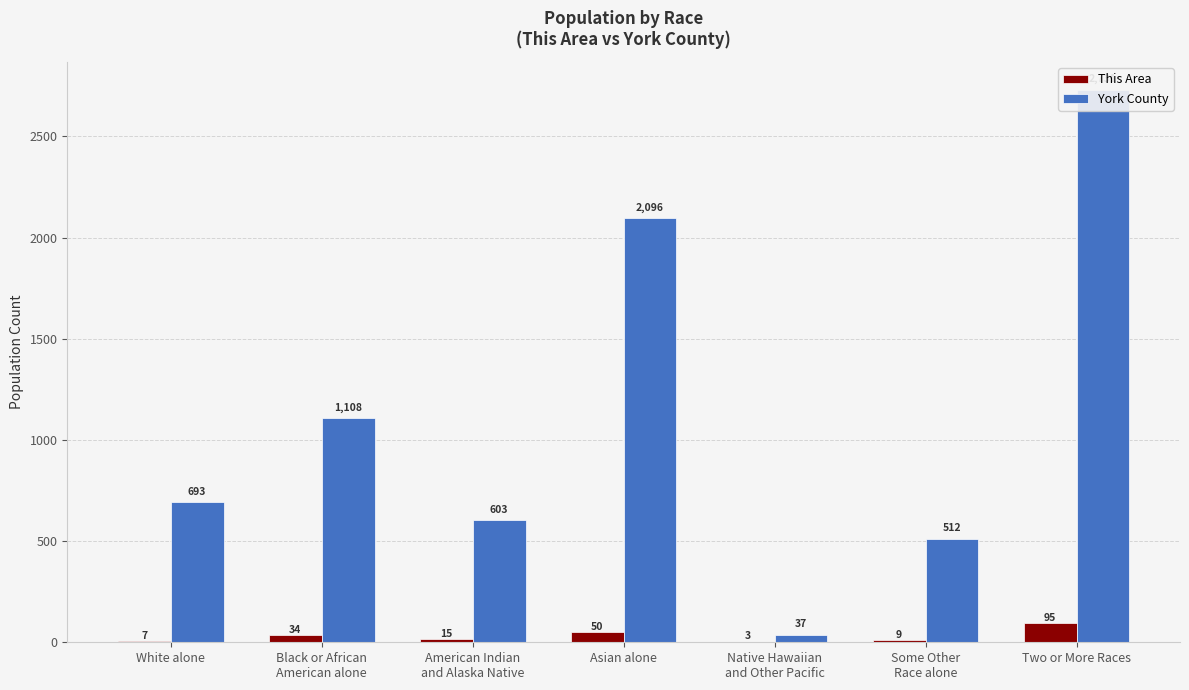

What is the value of the This Area bar at the 4th from the left?

50